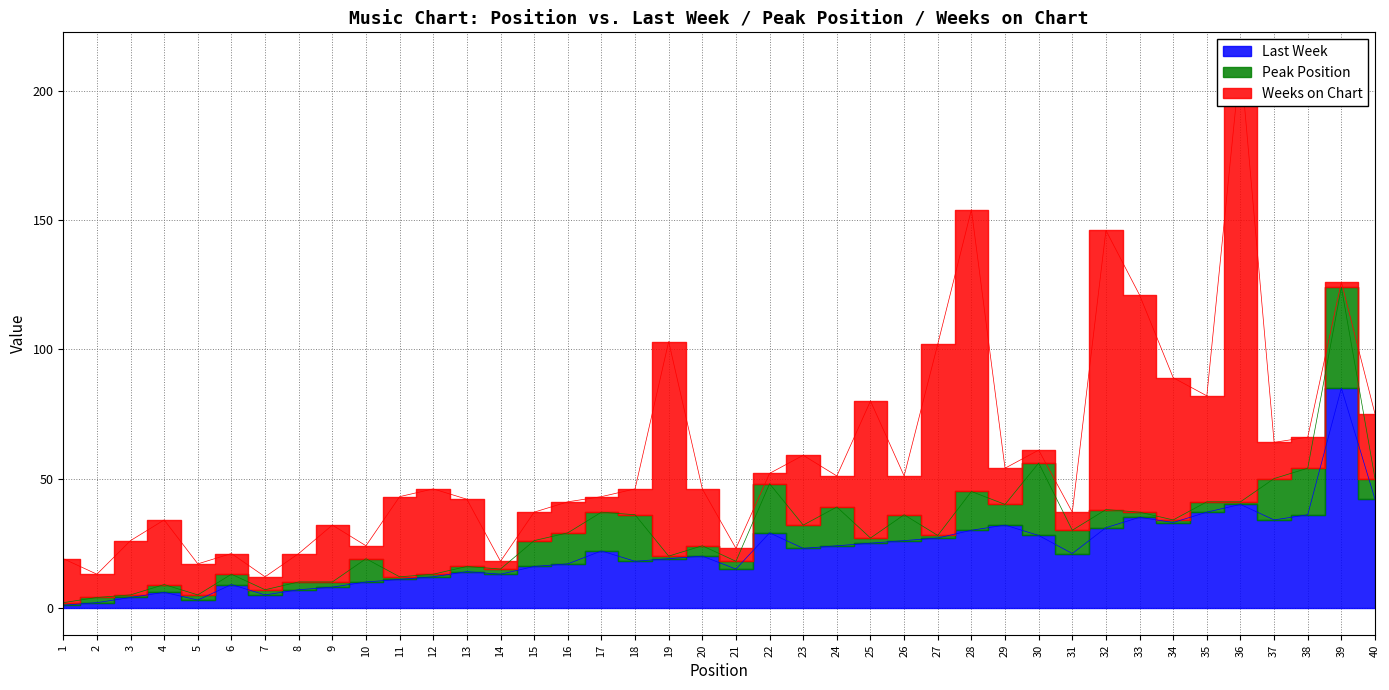

True or false: Peak Position and Last Week cross at least once.

False